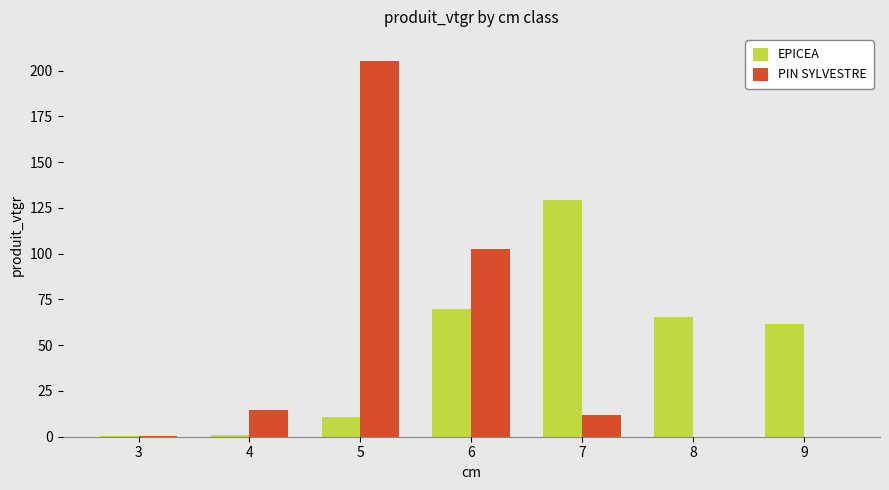

What is the maximum value for PIN SYLVESTRE?

205.2